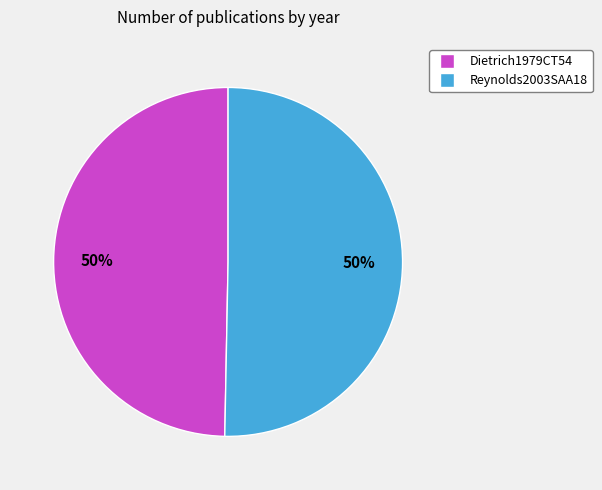

How many segments does this pie chart have?

2